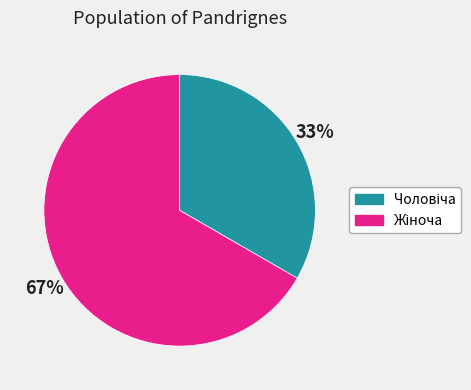

Does any single category account for the majority?

Yes